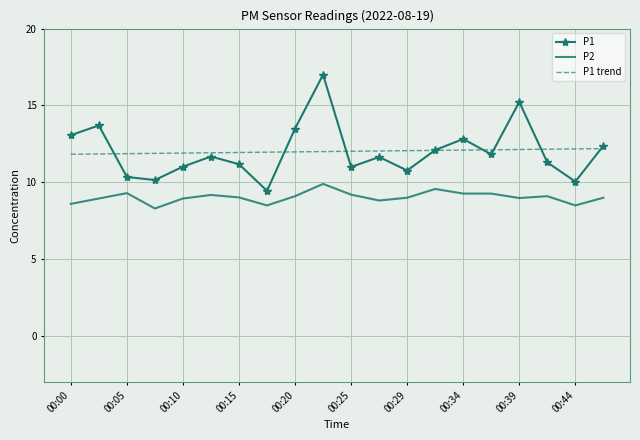

How many series are shown in this chart?

3